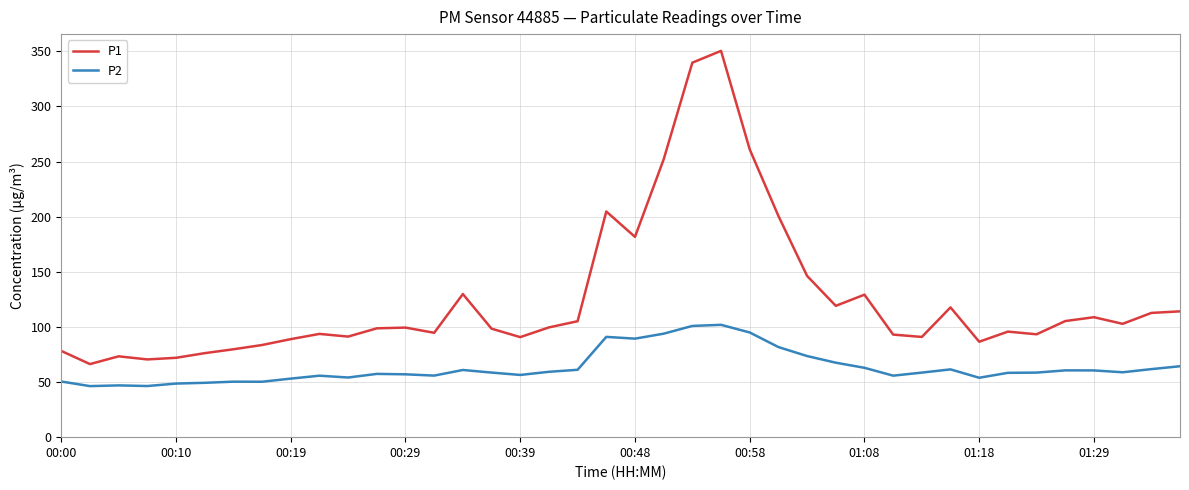

Rank the series by their maximum value, from lowest to highest.

P2, P1